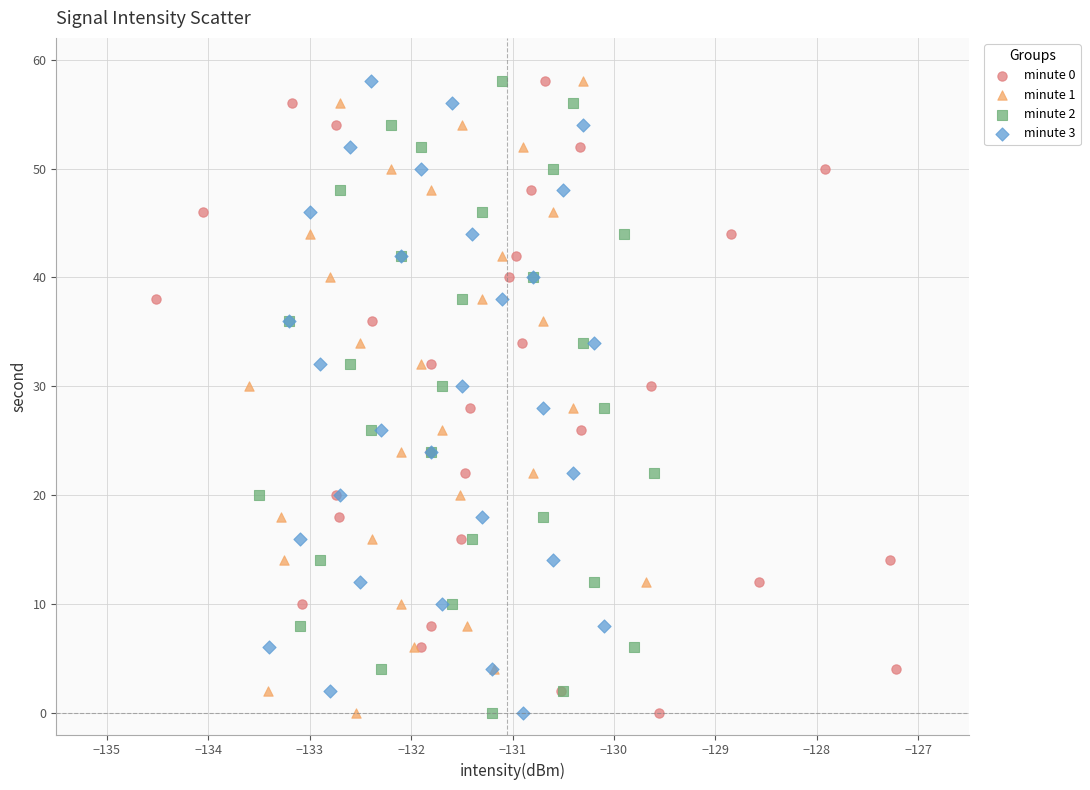

What are all the series names shown in the legend?

minute 0, minute 1, minute 2, minute 3